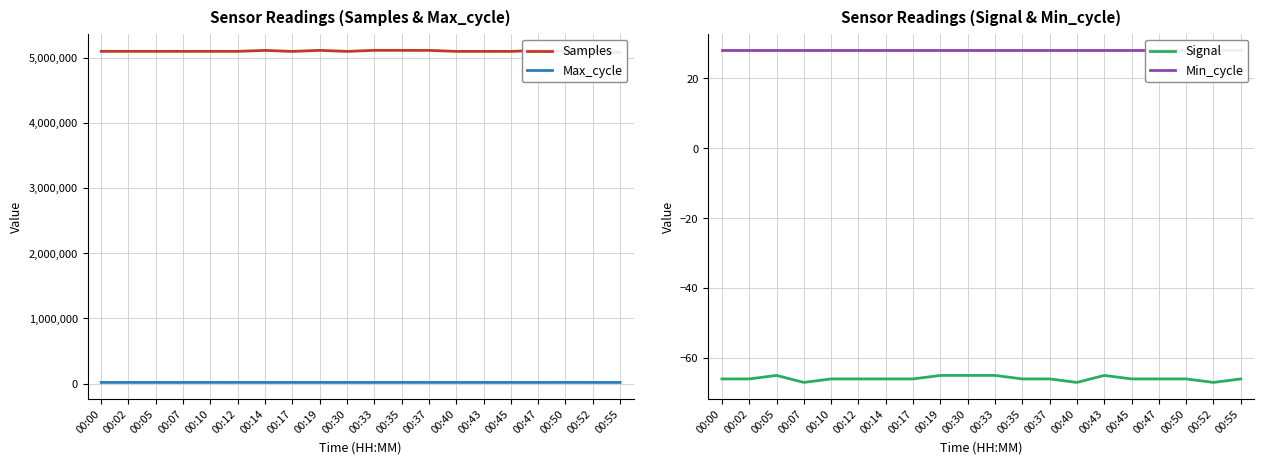

Is the value of Max_cycle at 00:55 greater than the value of Samples at 00:50?

No